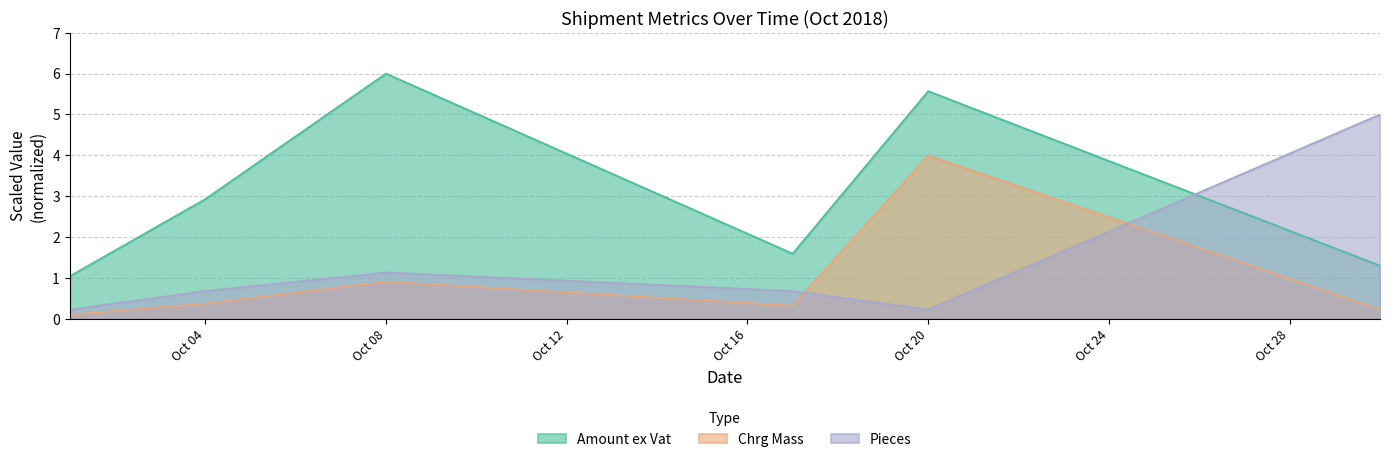

List the series in order of their overall mean, lowest first.

Chrg Mass, Pieces, Amount ex Vat